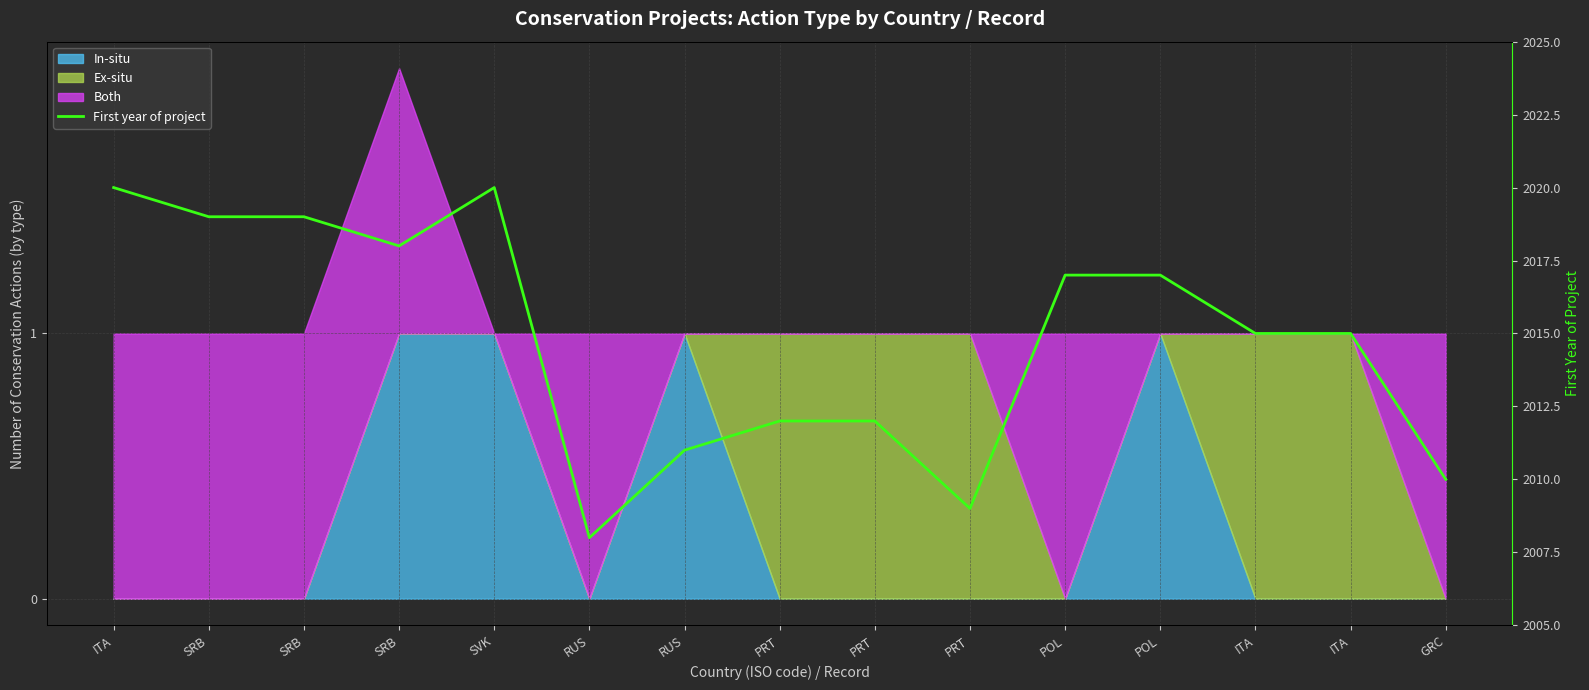

True or false: there are more than 2 points higher than both neighbors.

False